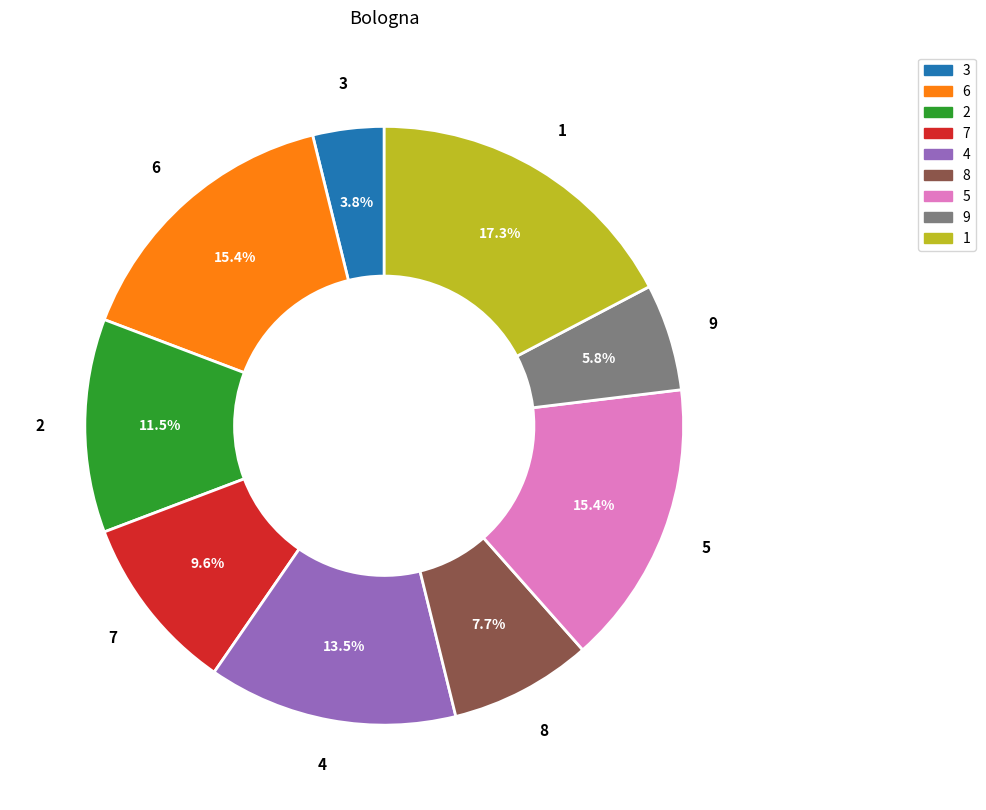

How many segments does this pie chart have?

9